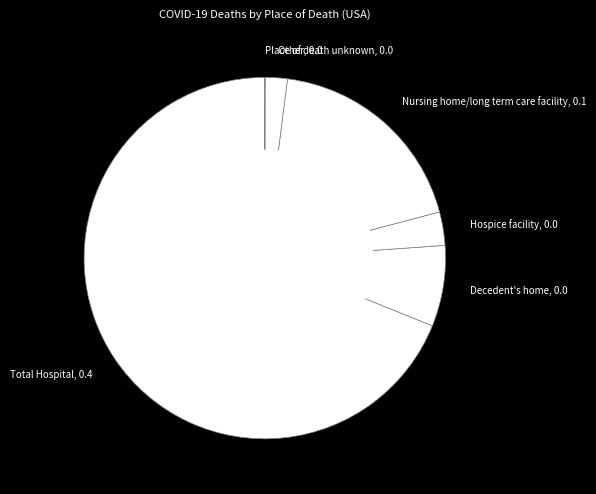

Do Hospice facility and Nursing home/long term care facility together represent more than half of the pie?

No